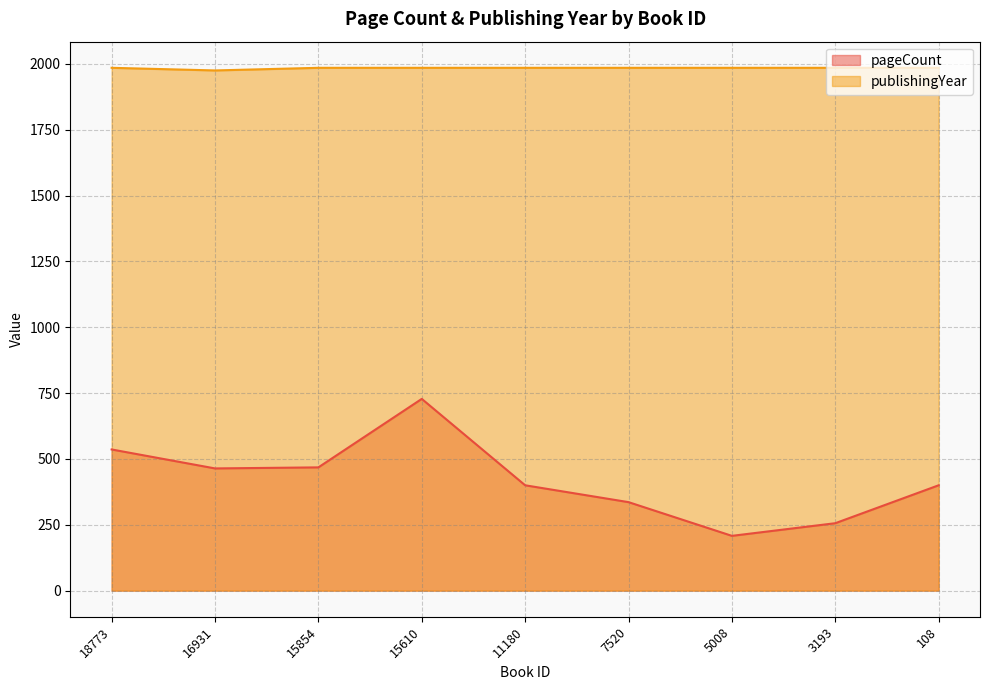

Count the number of data series in this chart.

2